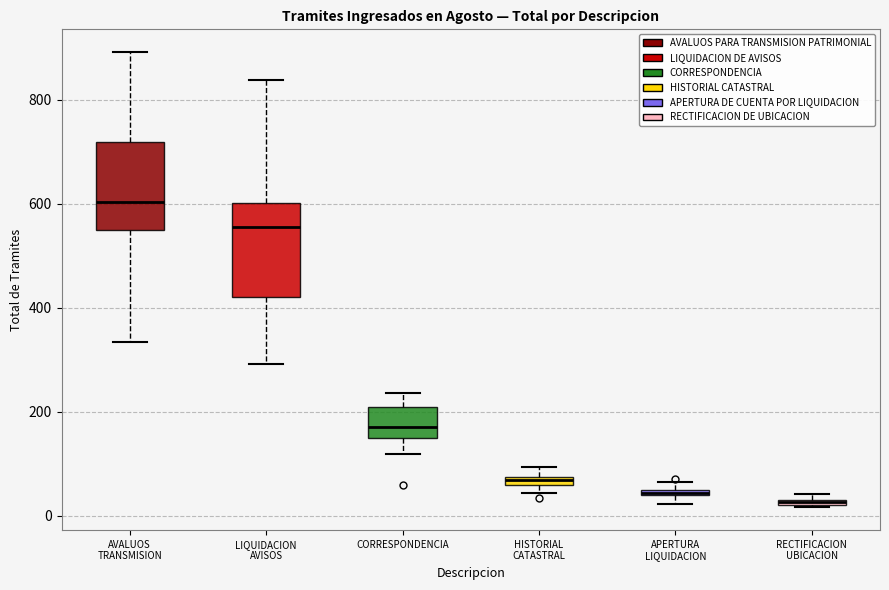

Where is the lower edge of the box for RECTIFICACION UBICACION on the y-axis? The values are not printed on the chart, so give them approximately, as read against the axis.

20